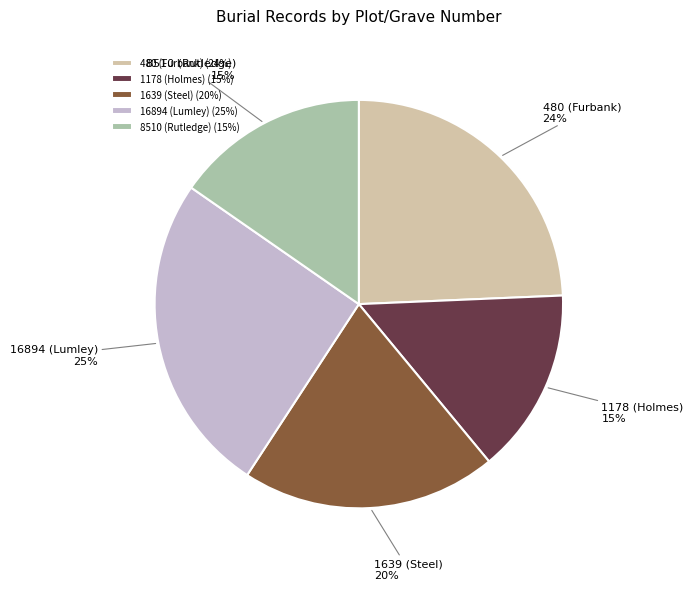

Is 1178 (Holmes) the majority of the pie?

No